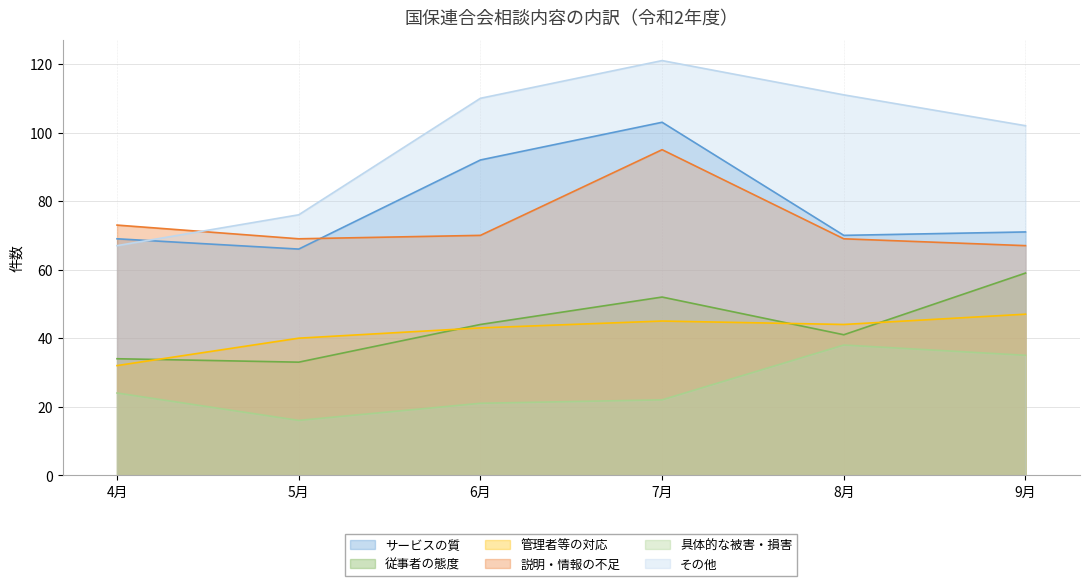

How many categories are shown in the chart?

6